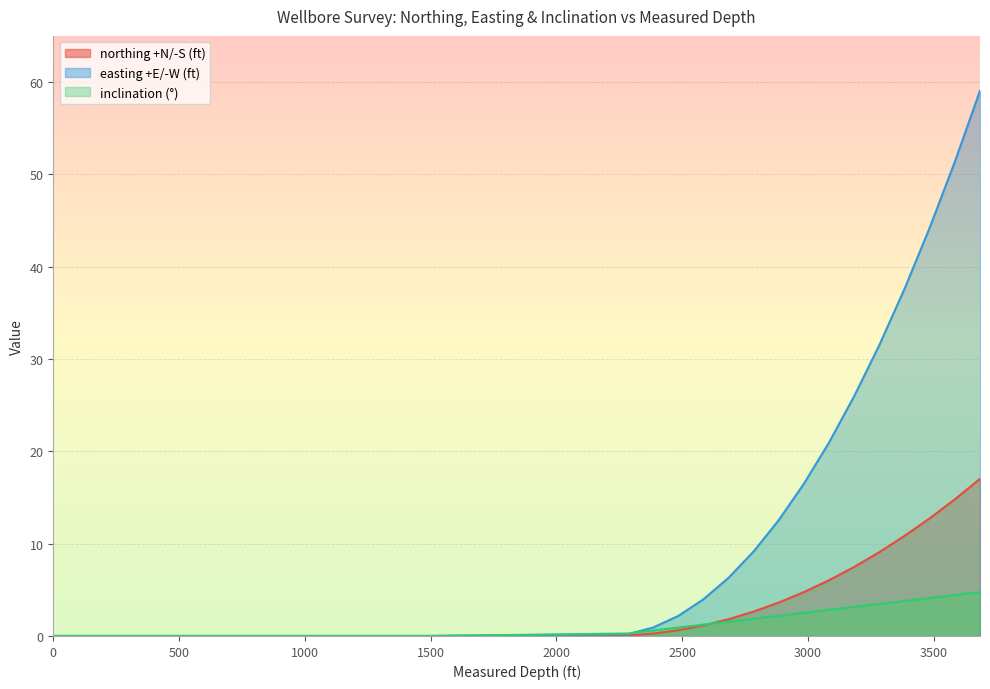

At how many categories does at least one series exceed 42?

3